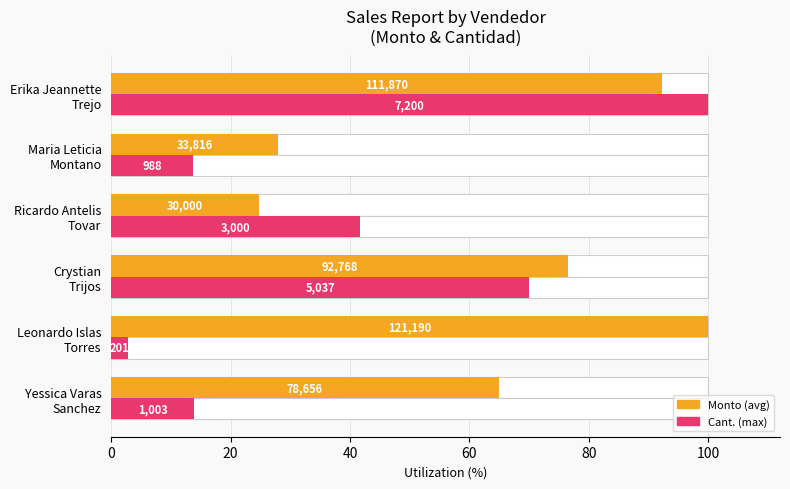

Rank the series by their average value, from lowest to highest.

Cant. (max), Monto (avg)